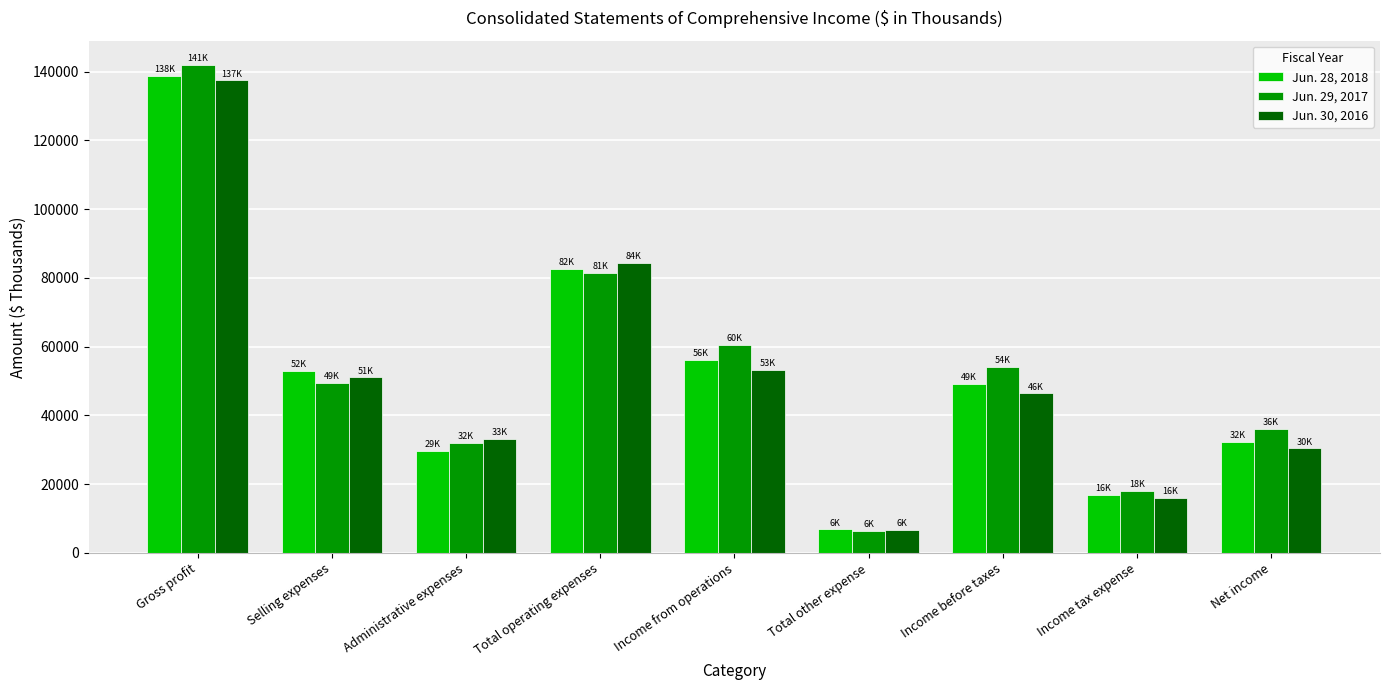

Count the number of categories in the chart.

9